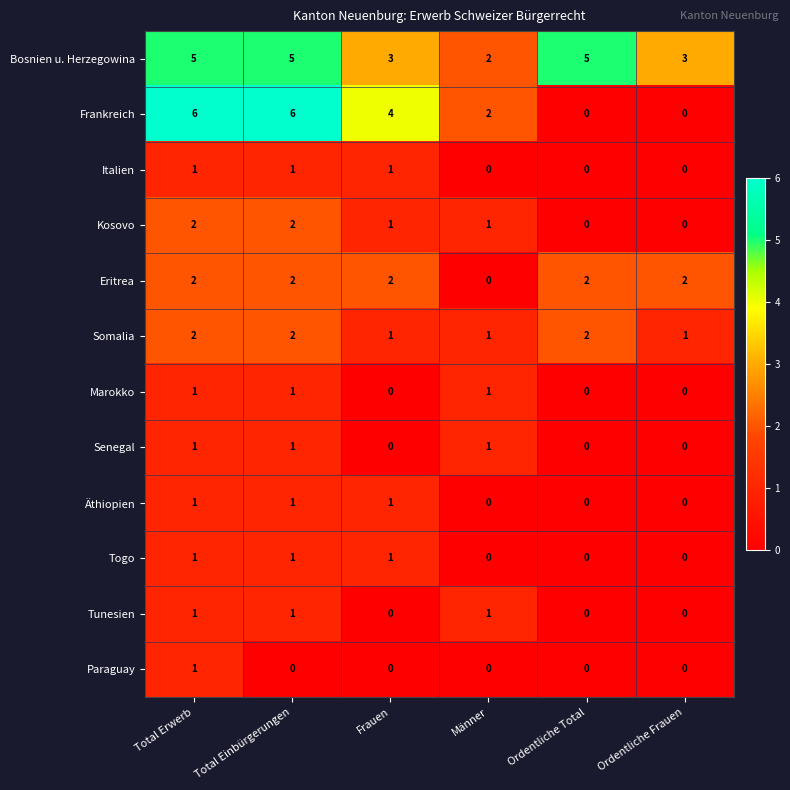

What is the sum of all Eritrea values?

10